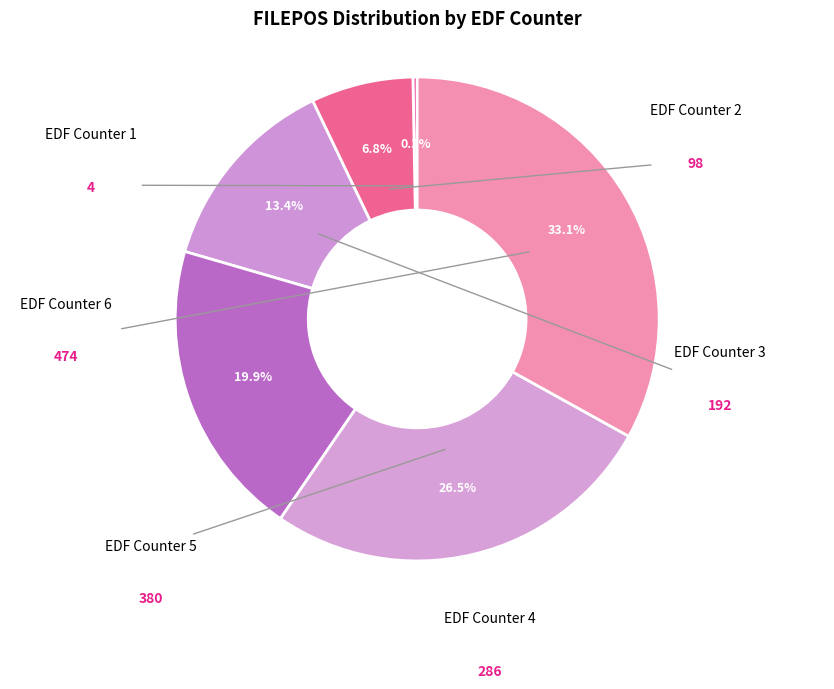

How many segments does this pie chart have?

6